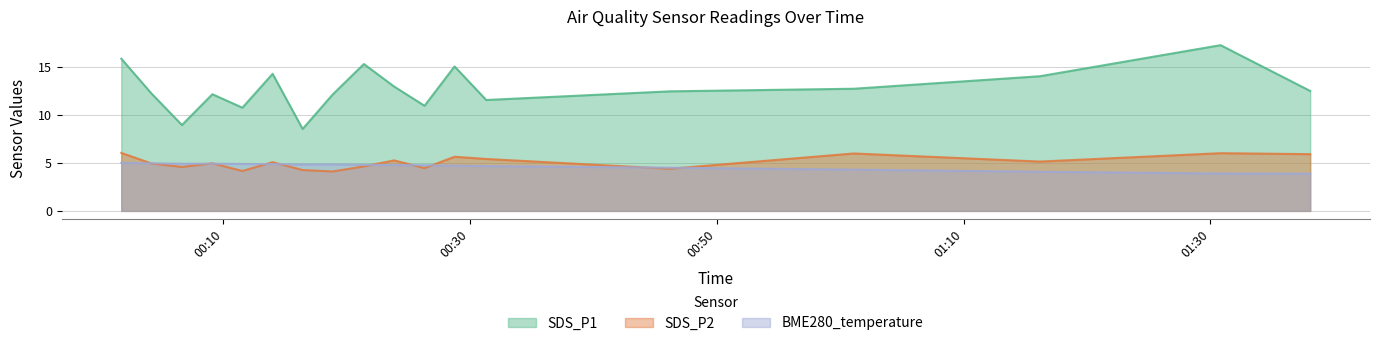

What are all the series names shown in the legend?

SDS_P1, SDS_P2, BME280_temperature